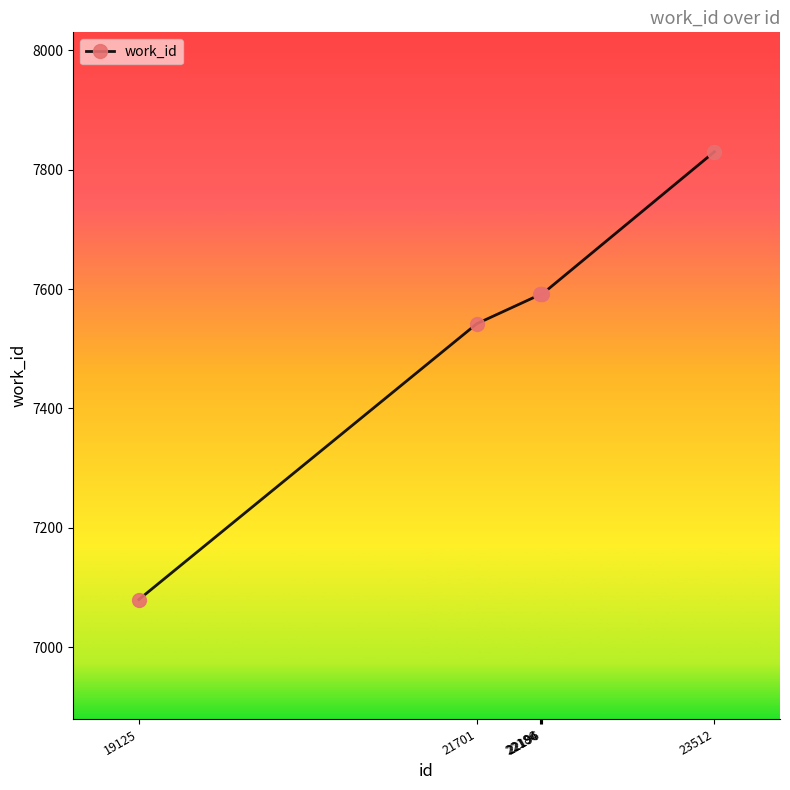

What is the change in value from 21701 to 22186?

+49